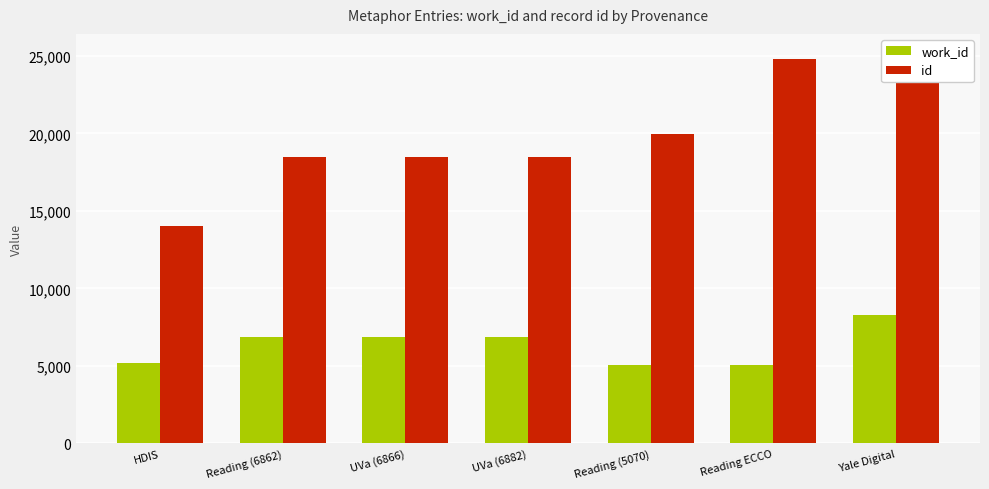

What is the spread (max minus min) of values at HDIS?

8831